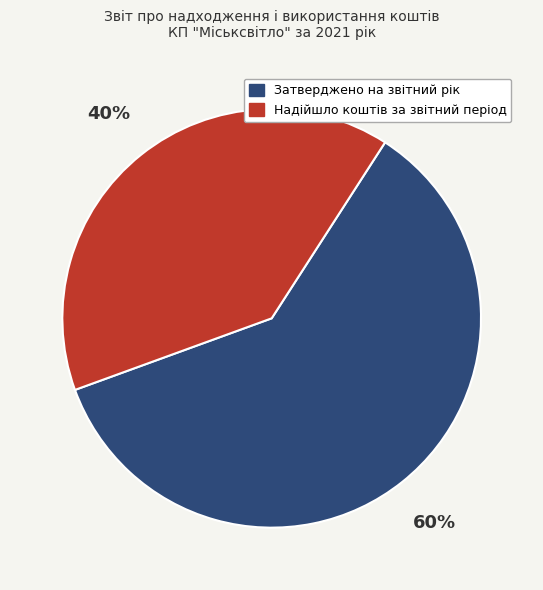

What is the smallest slice in the pie chart?

Надійшло коштів за звітний період